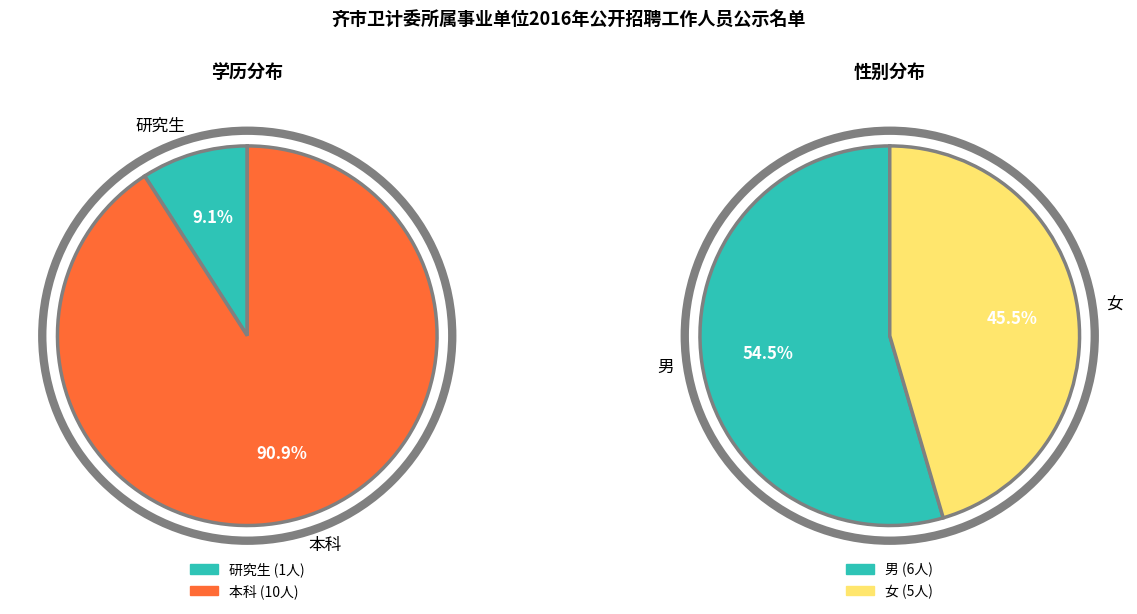

Does 本科 account for over 50% of the chart?

Yes